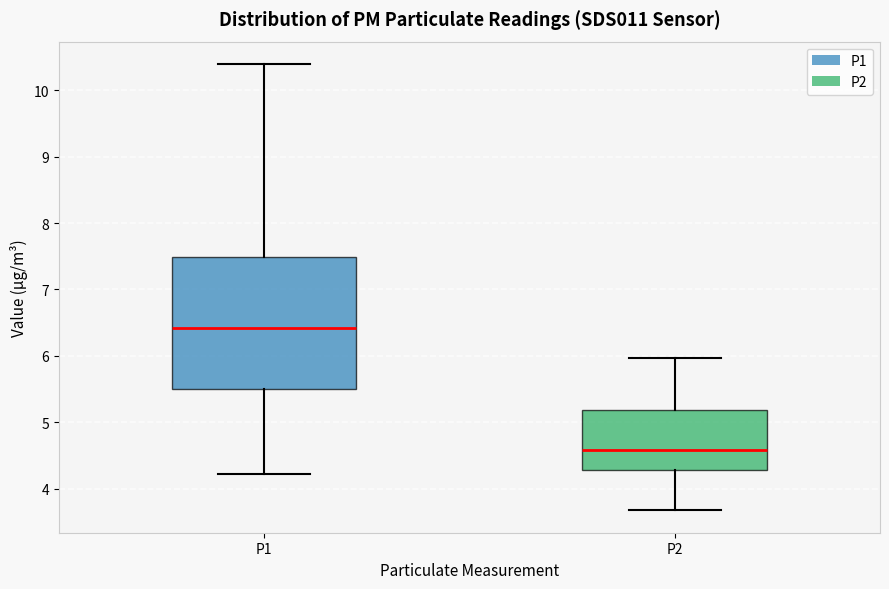

Which box's median line is the lowest?

P2